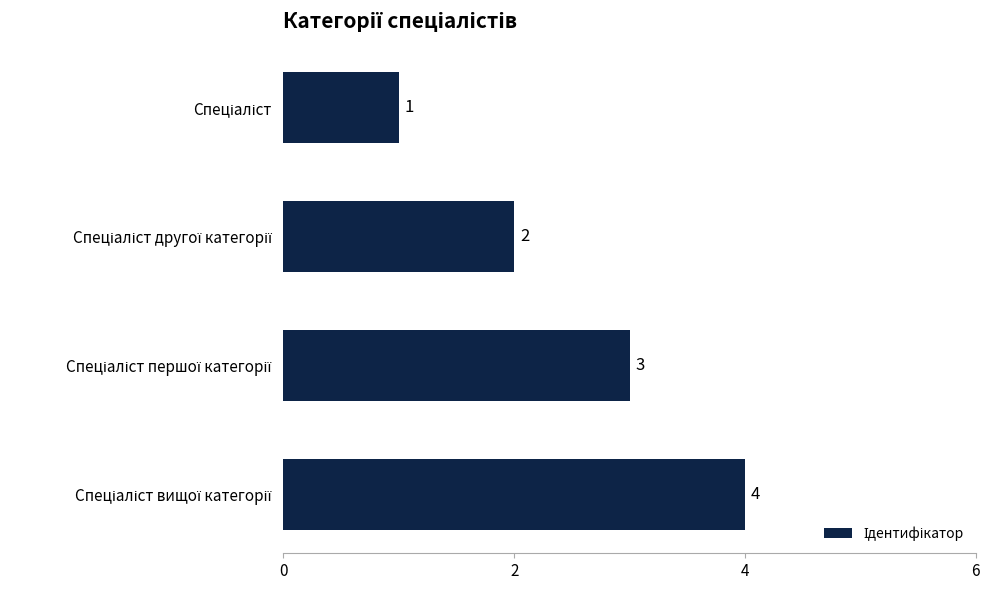

What is the sum of all values?

10